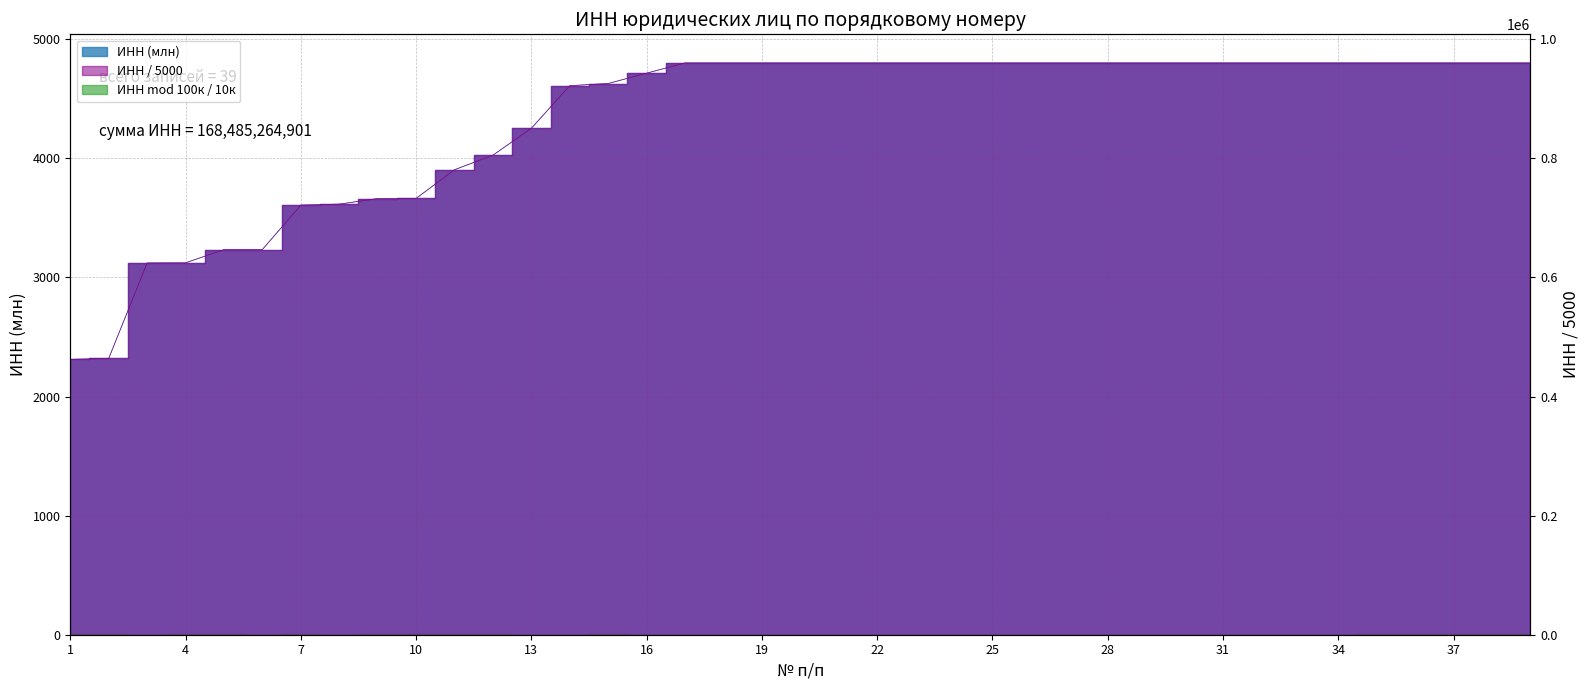

Is it true that the value at 25 is 6427.0?

False